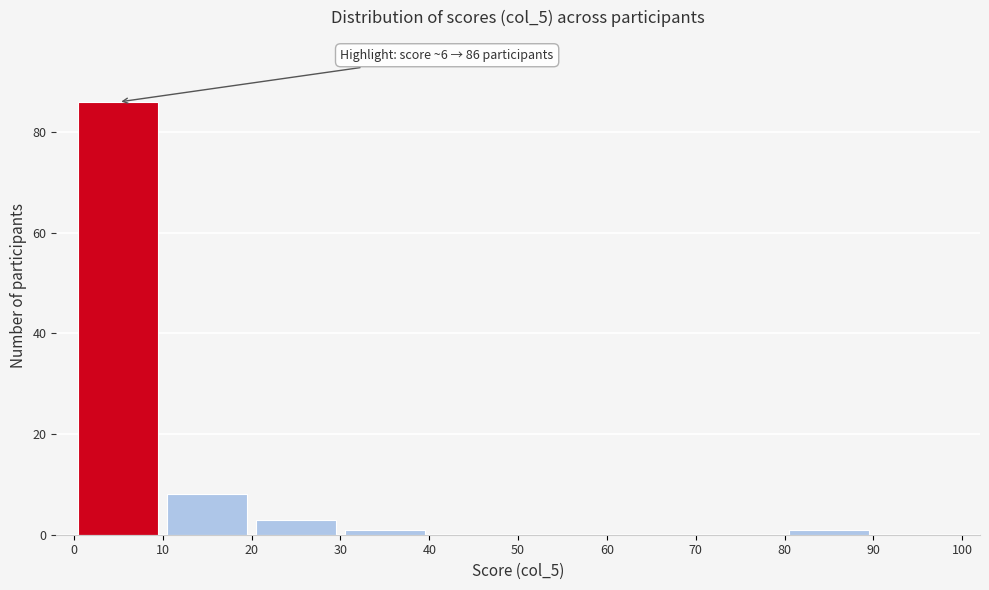

Over which range of the x-axis is the bar tallest?

0 to 10